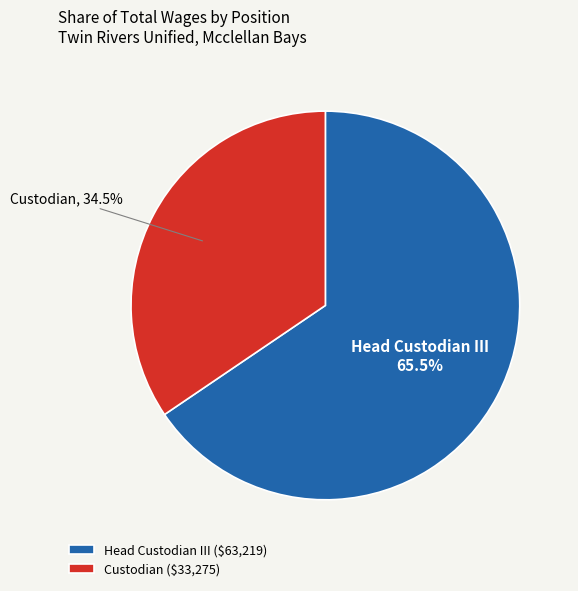

To the nearest percent, what is the difference between the Head Custodian III and Custodian slice percentages?

31%